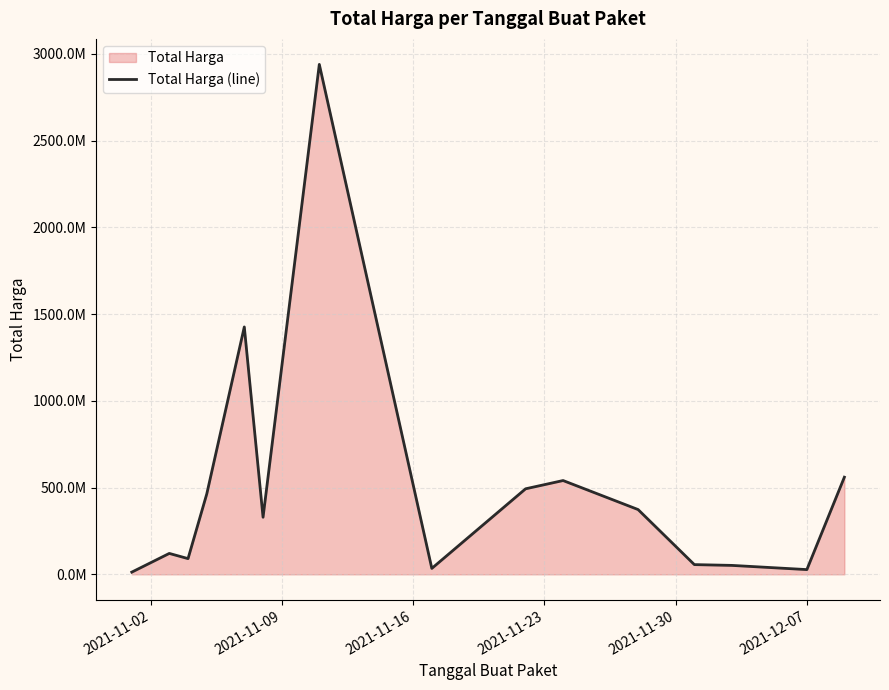

How many values are below 329124000?

7